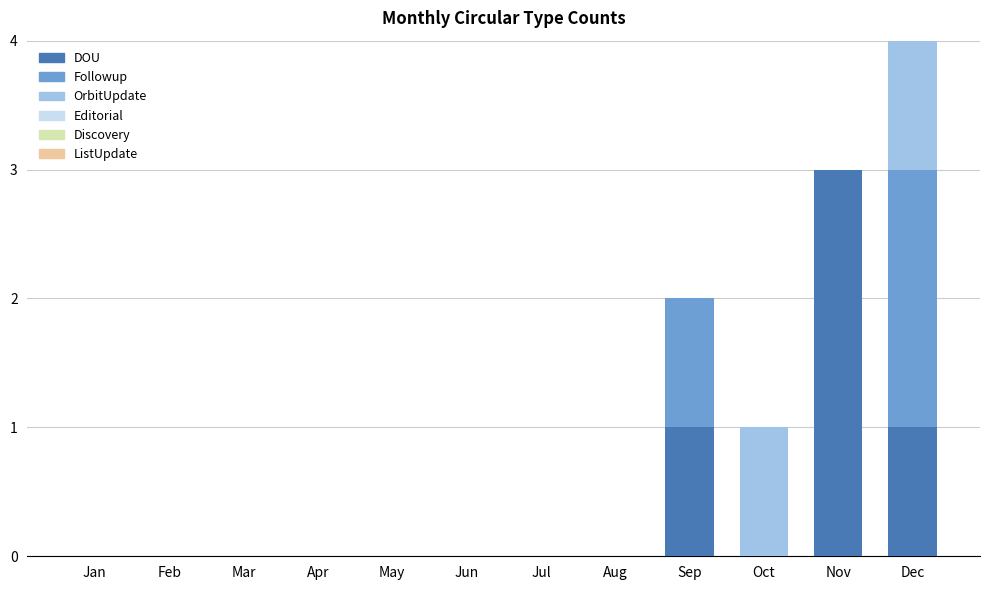

Does the chart contain stacked bars?

Yes